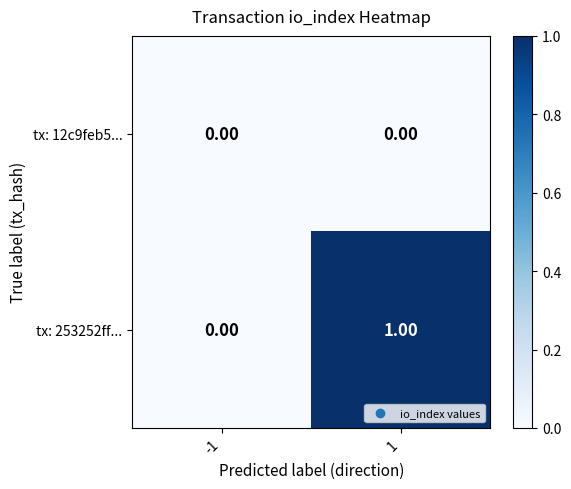

List the series in order of their overall mean, highest first.

tx: 253252ff..., tx: 12c9feb5...